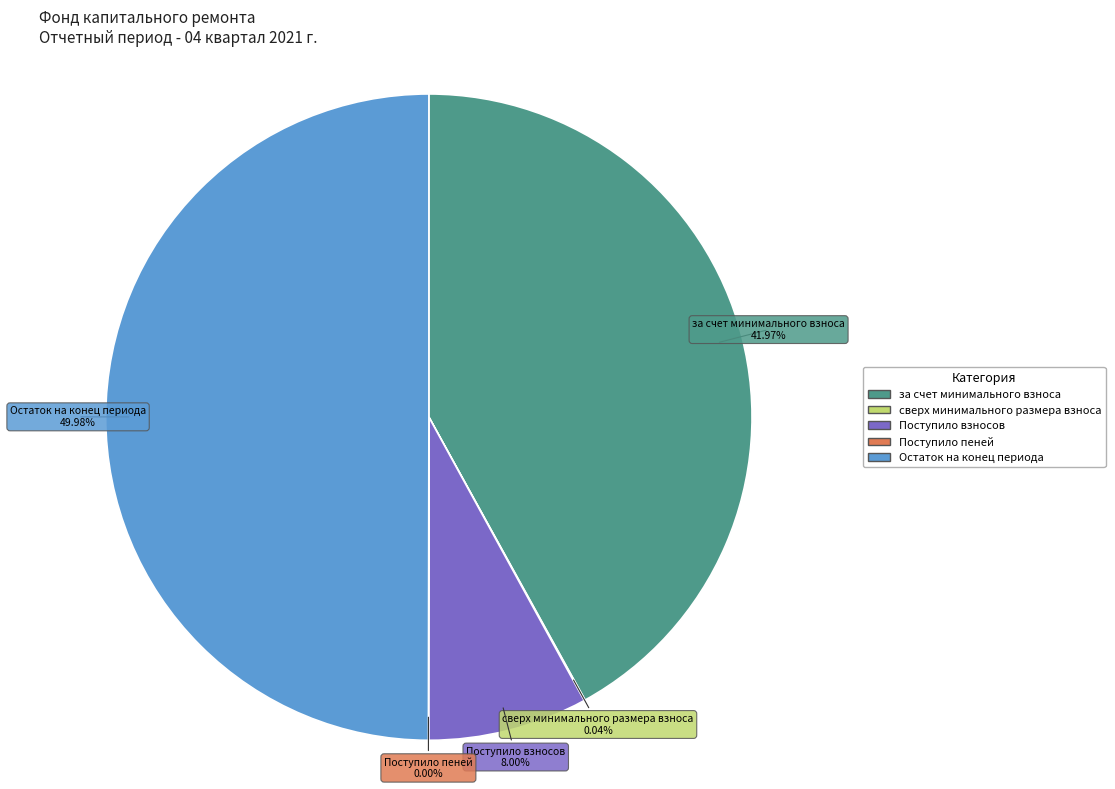

Does за счет минимального взноса account for over 50% of the chart?

No